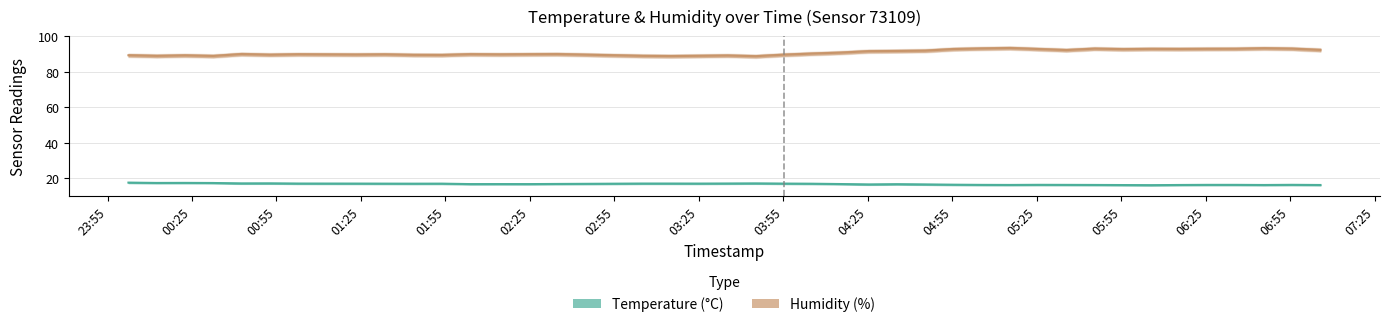

True or false: Humidity (%) and Temperature (°C) cross at least once.

False